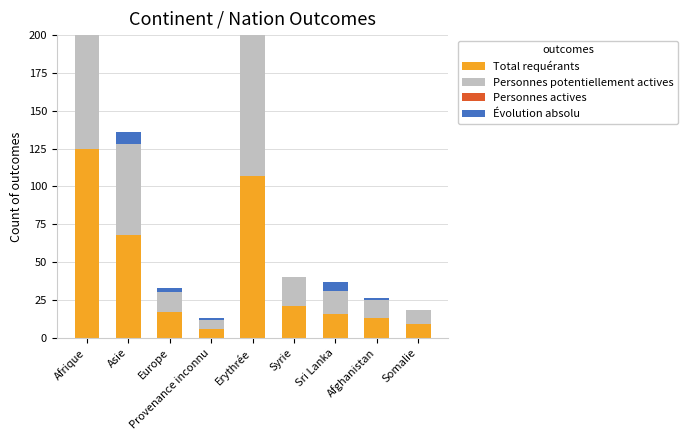

What is the label of the 2nd bar from the right?

Afghanistan